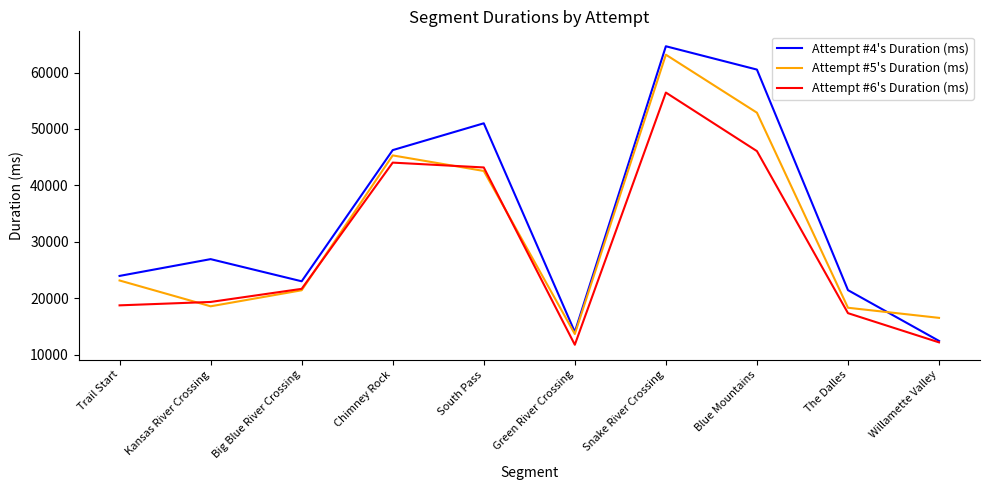

Is the value of Attempt #4's Duration (ms) at Willamette Valley greater than the value of Attempt #6's Duration (ms) at Snake River Crossing?

No